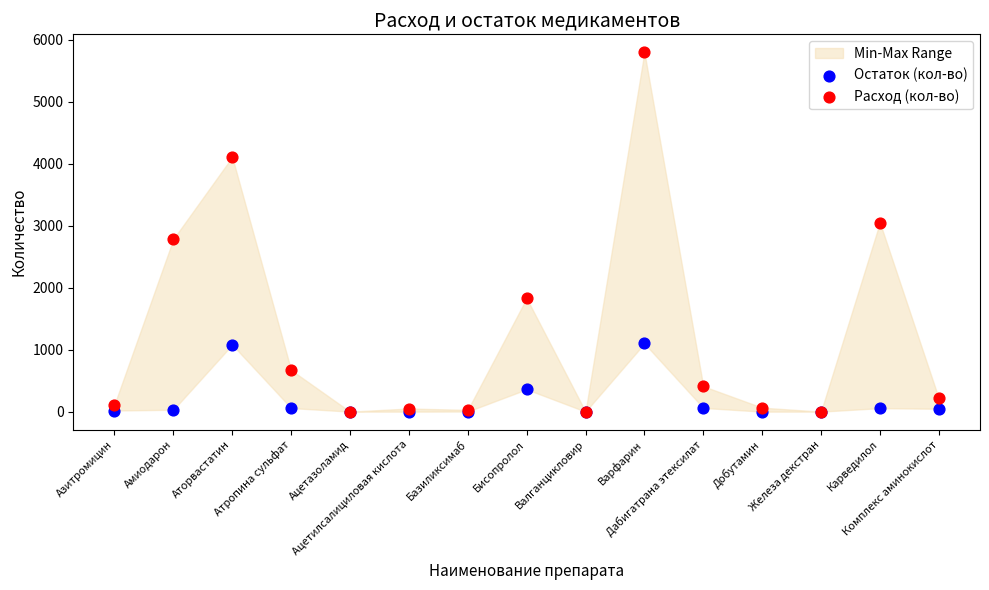

Which series contains the highest Y value?

Расход (кол-во)